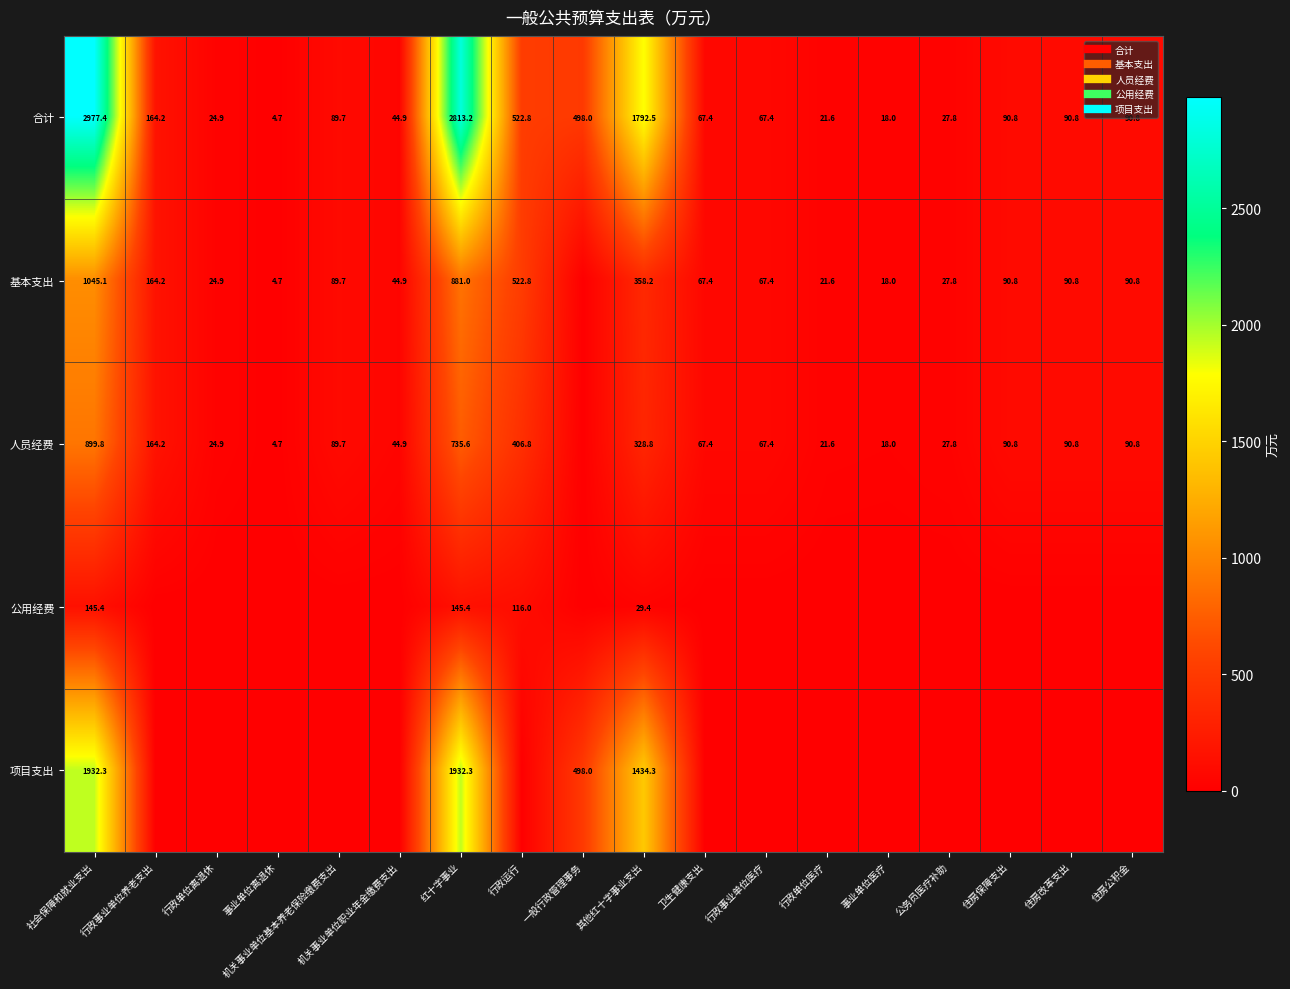

How many categories are shown in the chart?

18